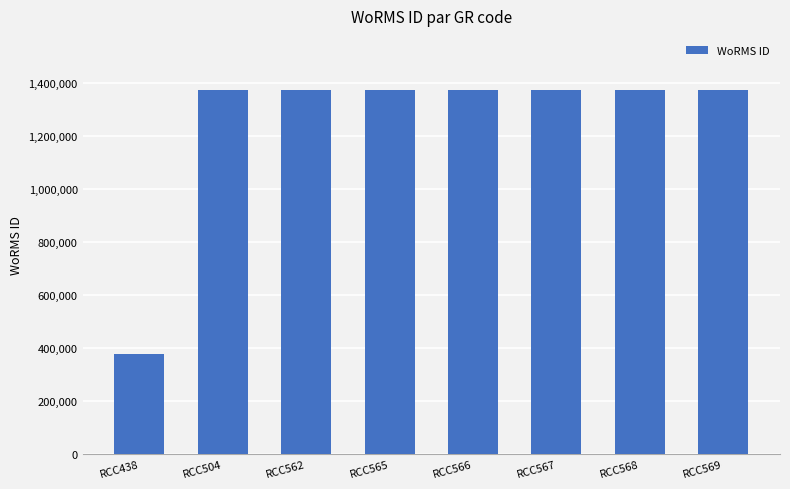

The value at RCC567 is 1839882. True or false?

False